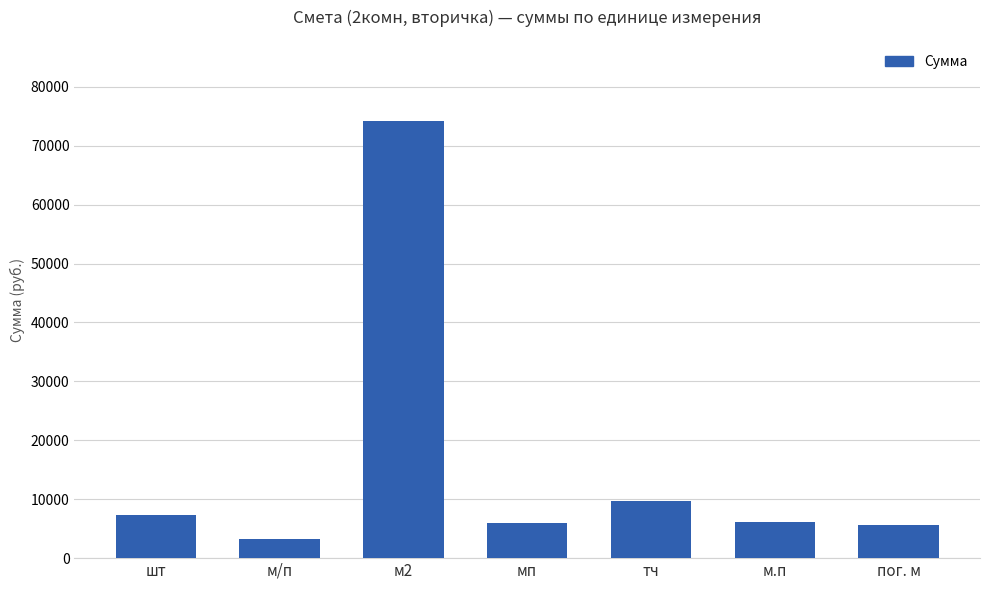

Where is the data nearest to the value 38694?

тч